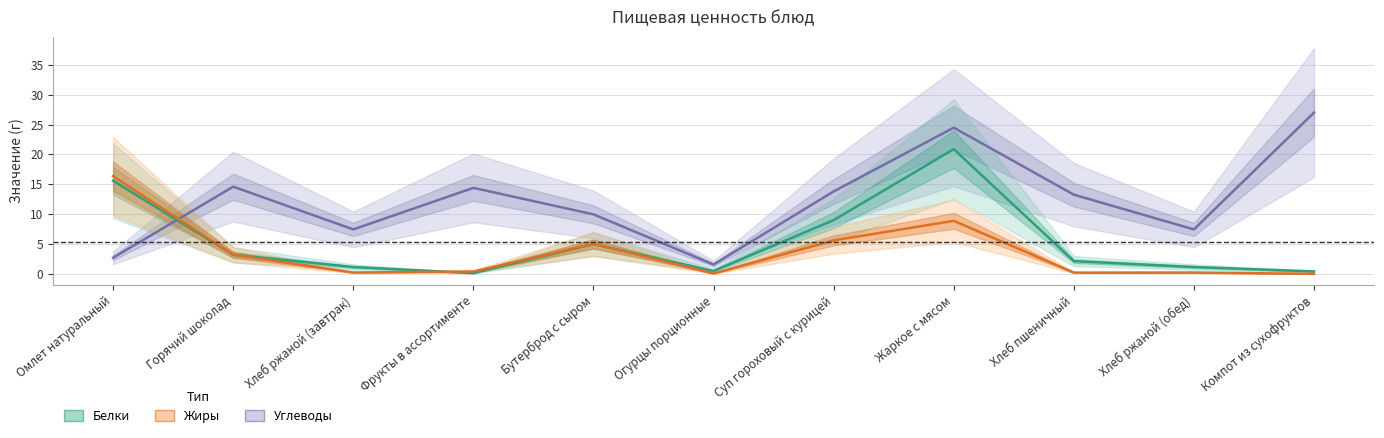

What is the label of the 7th point from the left?

Суп гороховый с курицей